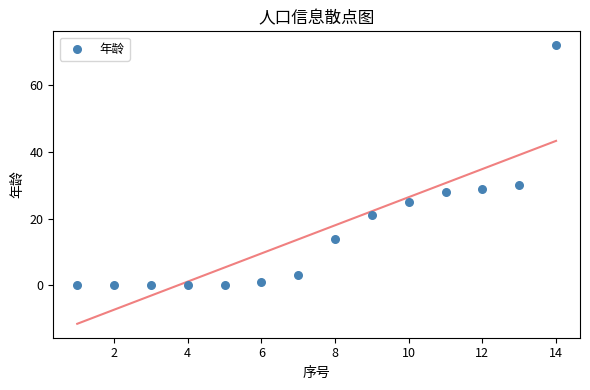

What is the range of Y values (max minus min)?

72